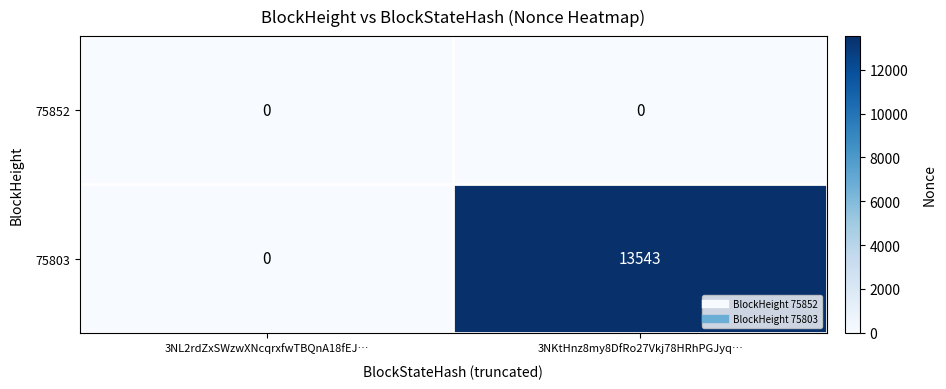

What is the highest value of the 75803 series?

13543